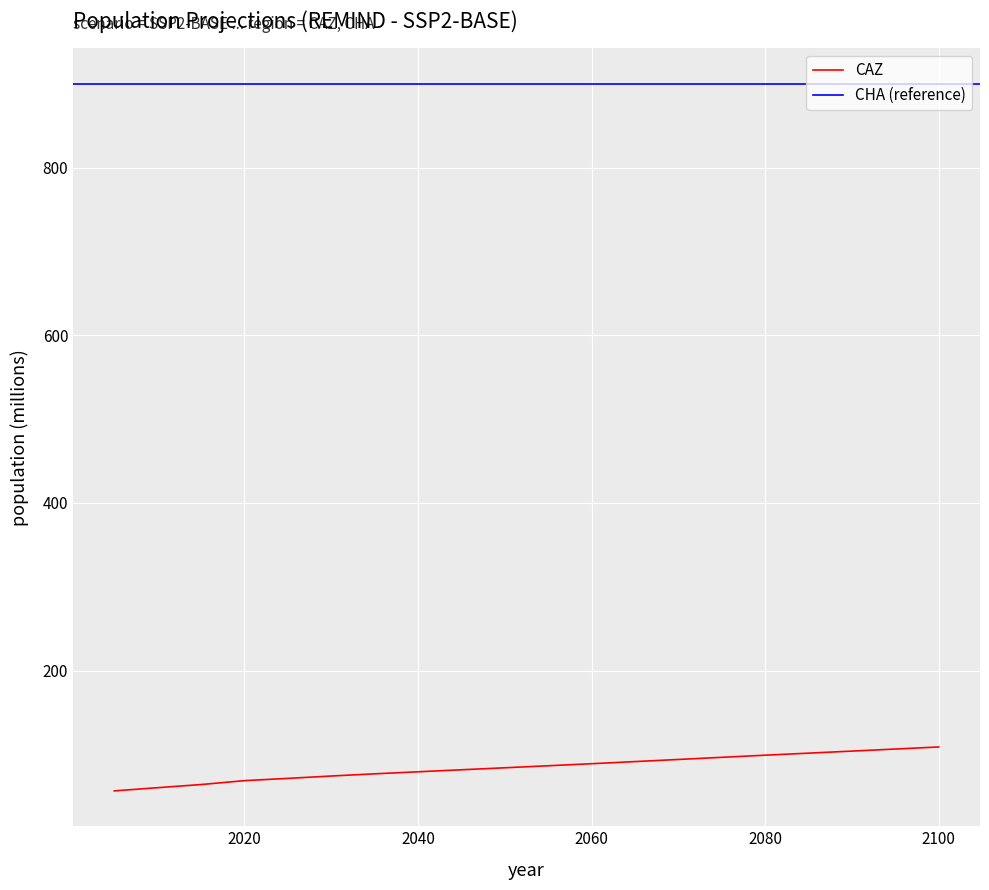

At which label does the data first exceed 81?

2045